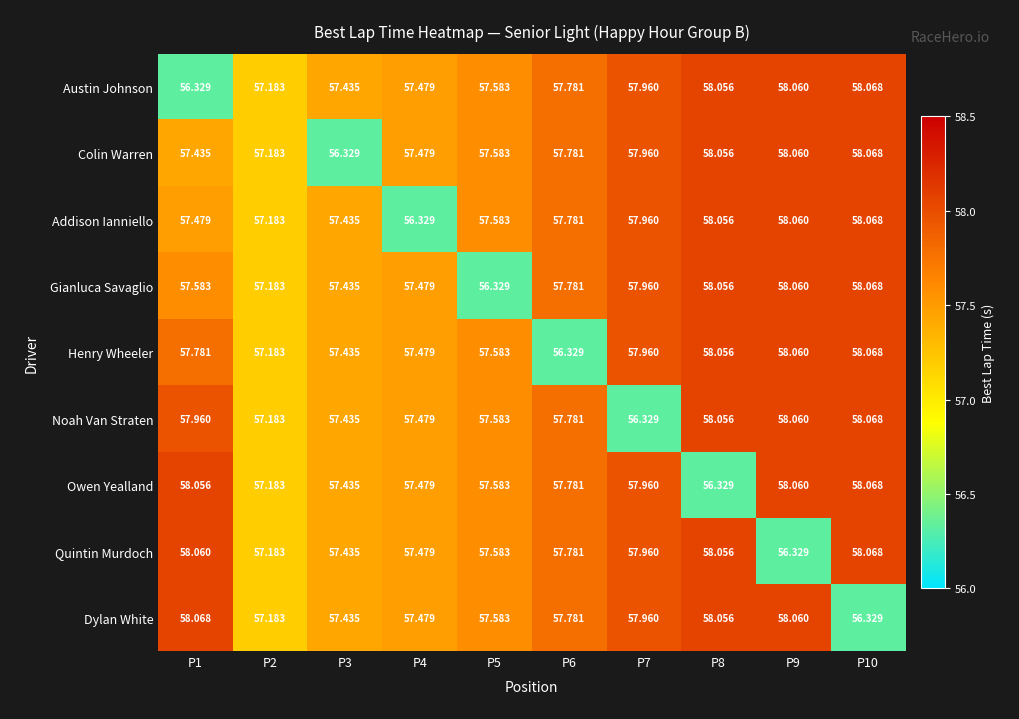

Is the value of Gianluca Savaglio at P1 greater than the value of Austin Johnson at P10?

No